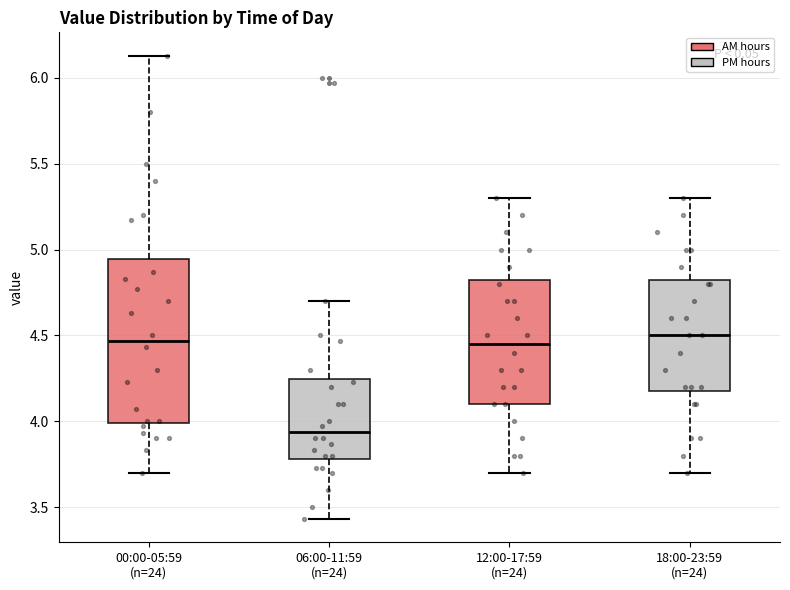

Where does the median line of the box for 18:00-23:59 (n=24) sit on the y-axis? The values are not printed on the chart, so give them approximately, as read against the axis.

4.50